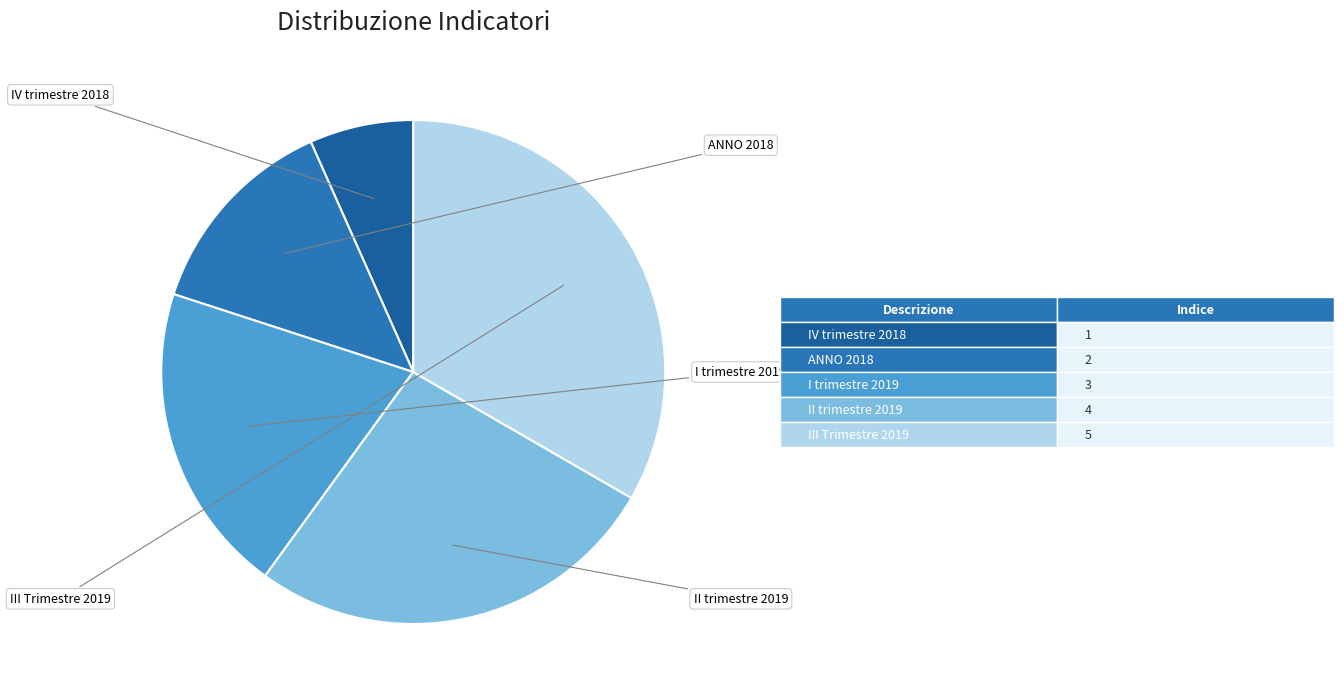

How many segments does this pie chart have?

5